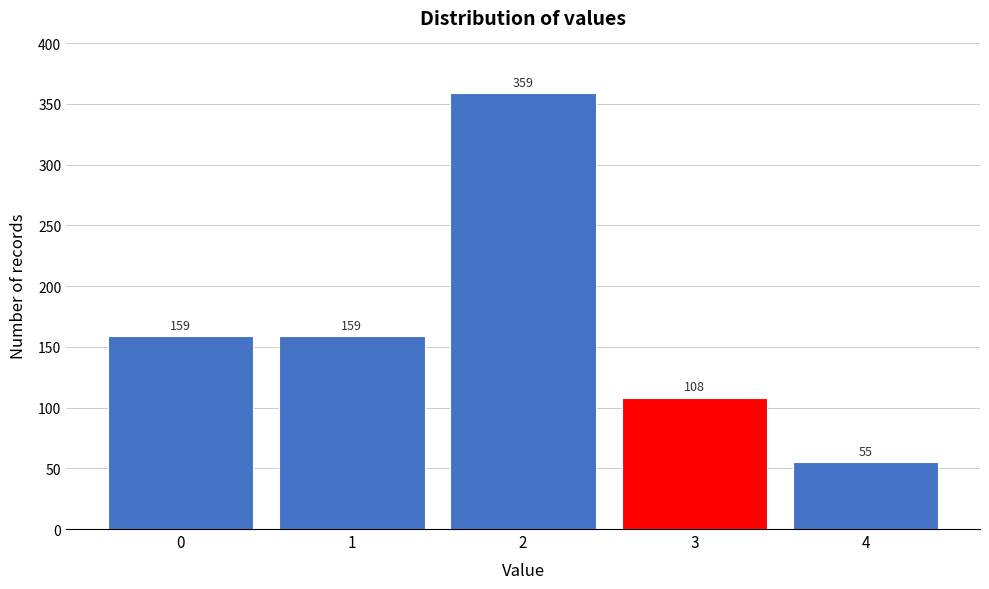

Reading right to left, what are all the values shown in this chart?

55	108	359	159	159